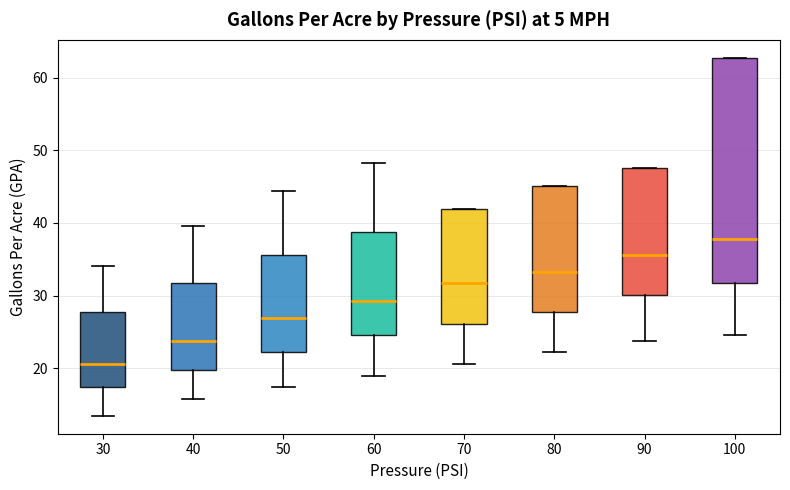

Comparing the boxes themselves (not the whiskers), which one is the tallest?

100